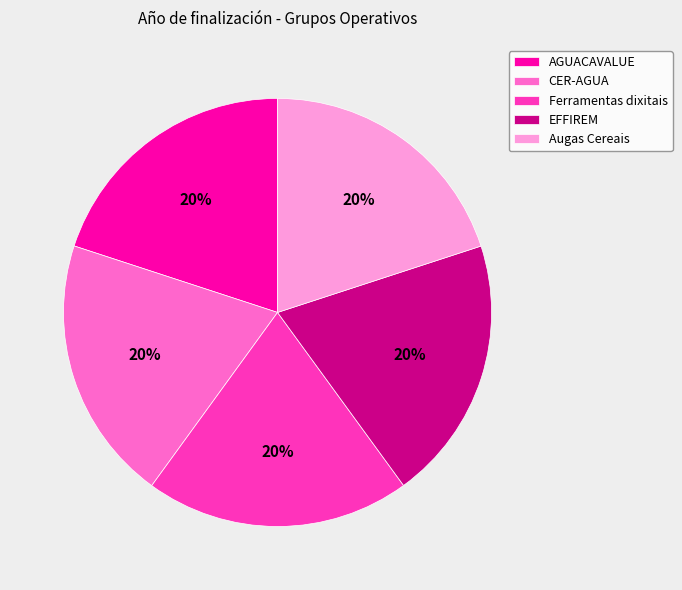

Does CER-AGUA represent more than half of the total?

No